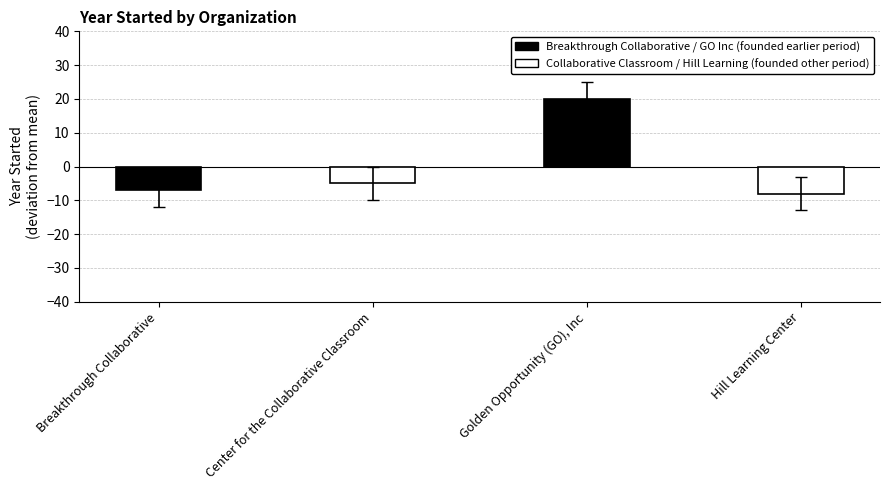

At which label does the data first exceed 1980?

Golden Opportunity (GO), Inc